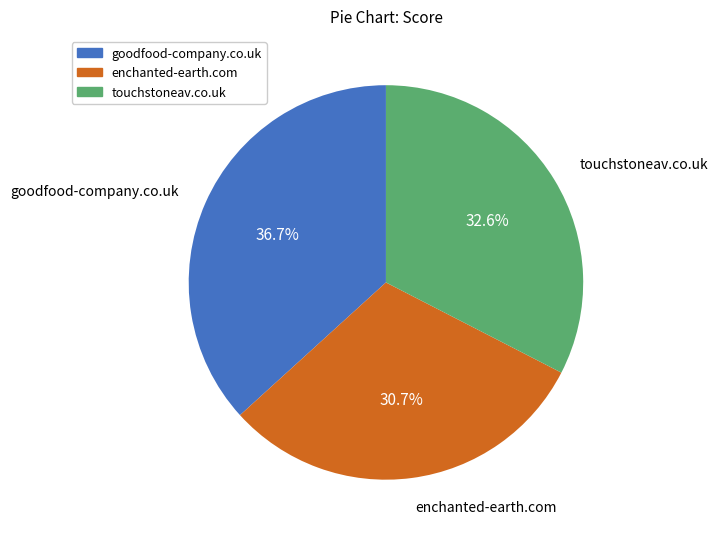

The goodfood-company.co.uk slice represents 42% of the pie. True or false?

False